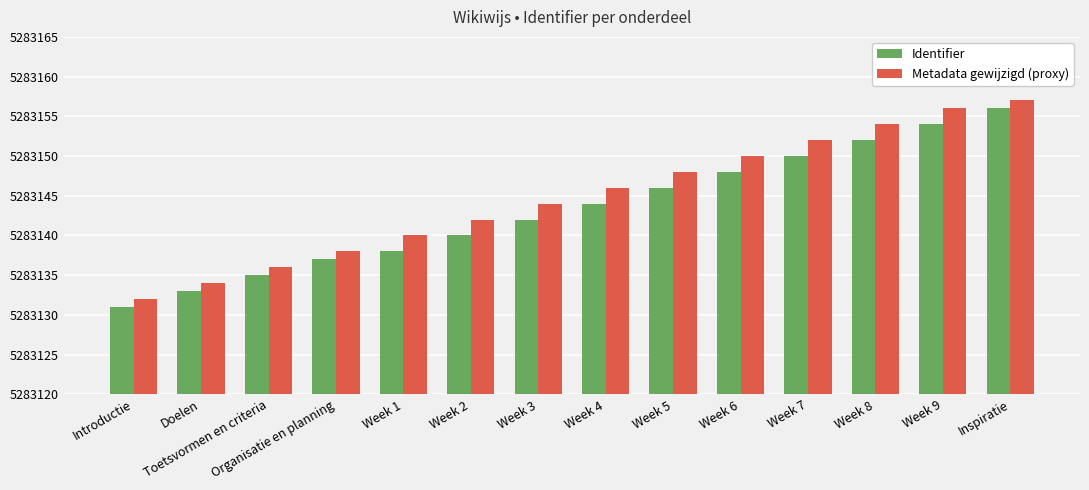

What is the difference between the Metadata gewijzigd (proxy) values at Introductie and Week 3?

12